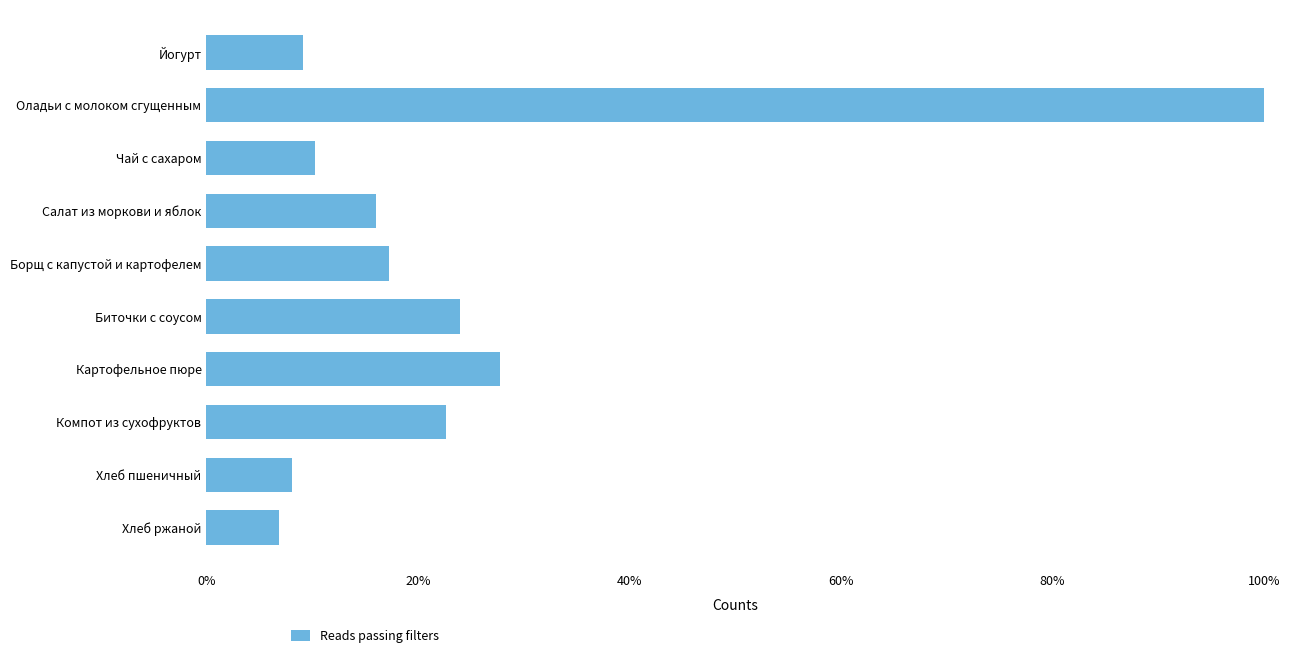

What is the label of the 9th bar from the top?

Хлеб пшеничный